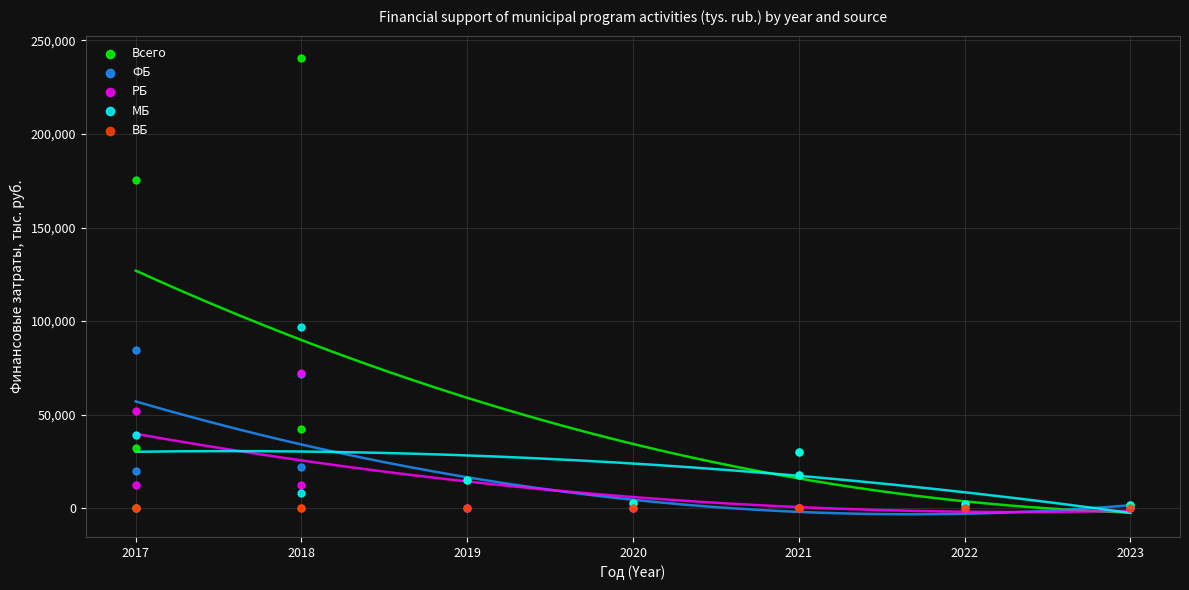

Which series reaches the maximum Y coordinate?

Всего